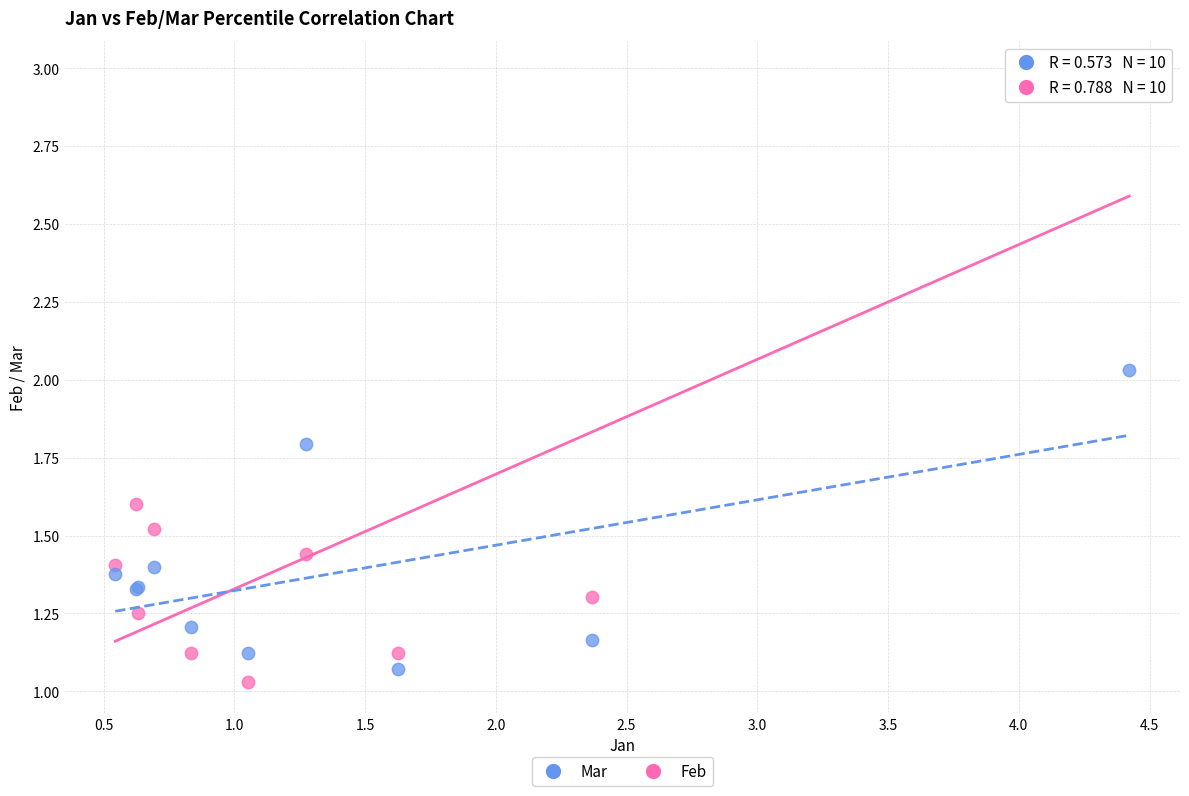

In the Feb series, what Y value is closest to 2?

1.6